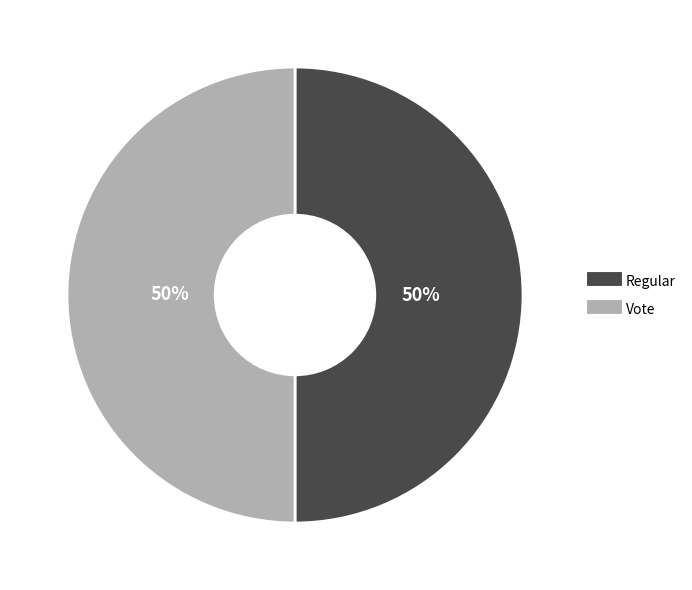

How many segments does this pie chart have?

2